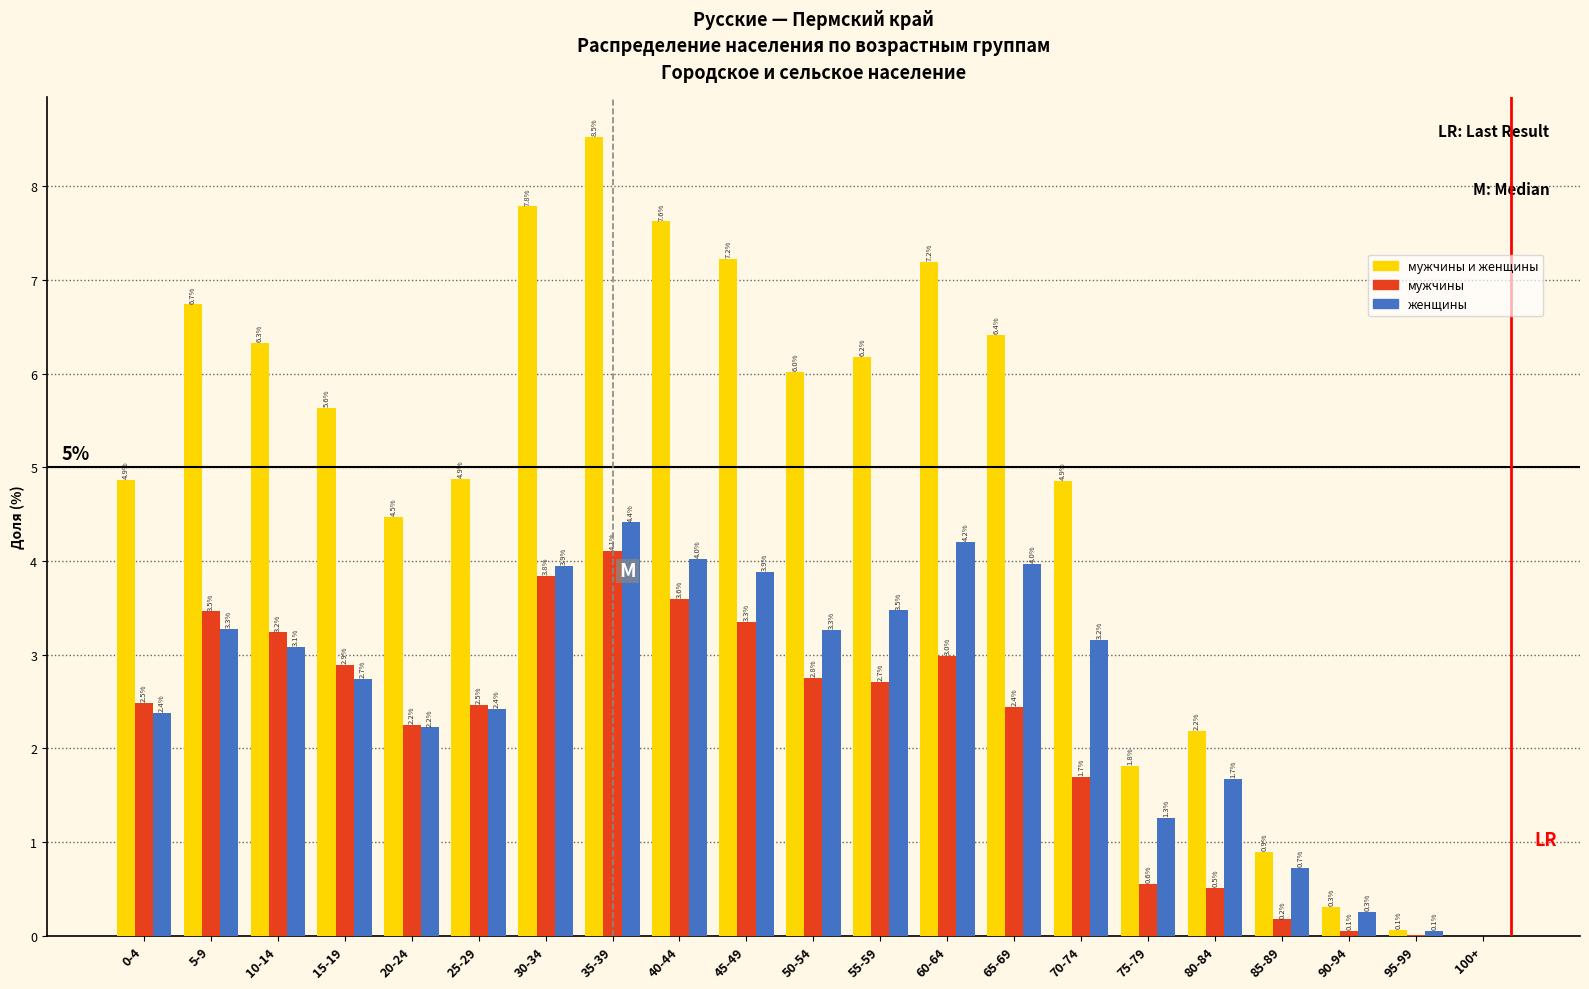

What is the maximum value shown in the chart?

8.5